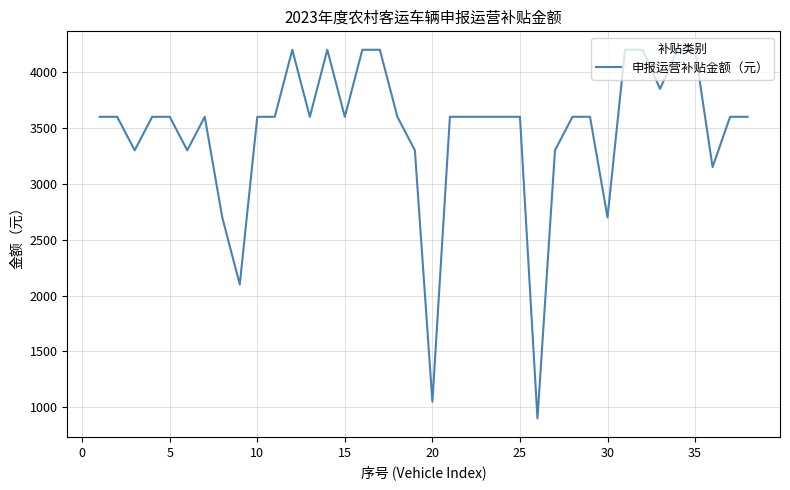

What is the greatest value displayed?

4200